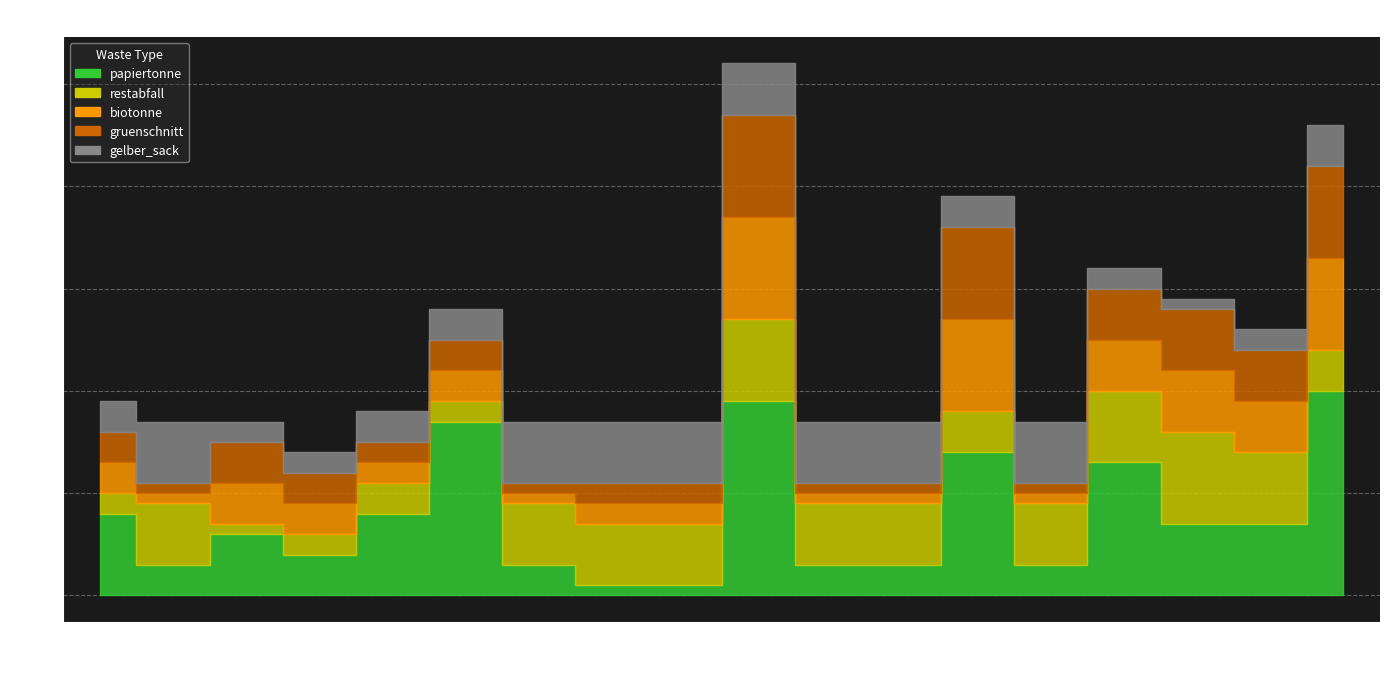

What is the total value across all series at 11?

17